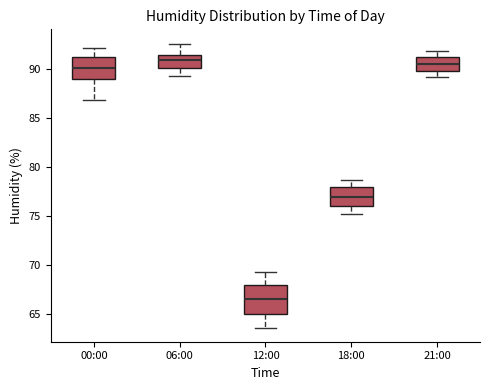

Which box is the tallest, from its lower edge to its upper edge?

12:00